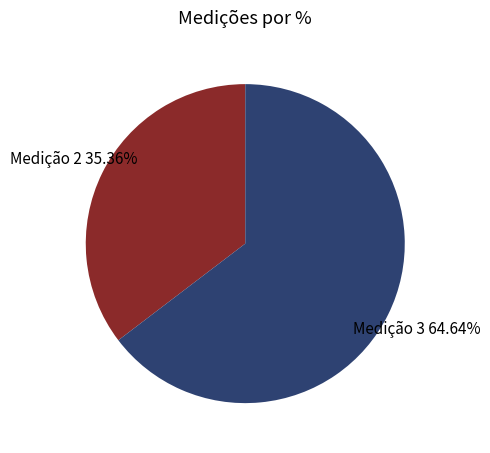

How many segments does this pie chart have?

2